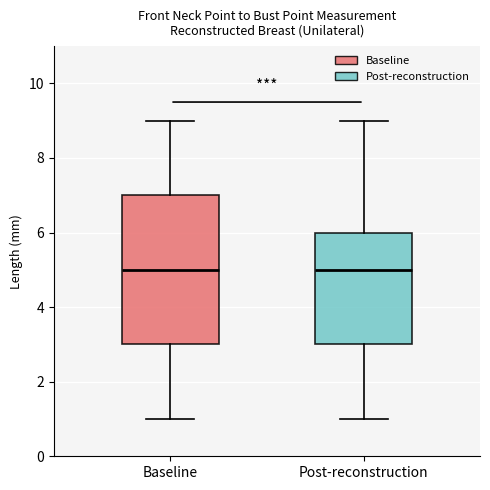

Where does the lower whisker of the box for Post-reconstruction end on the y-axis? The values are not printed on the chart, so give them approximately, as read against the axis.

1